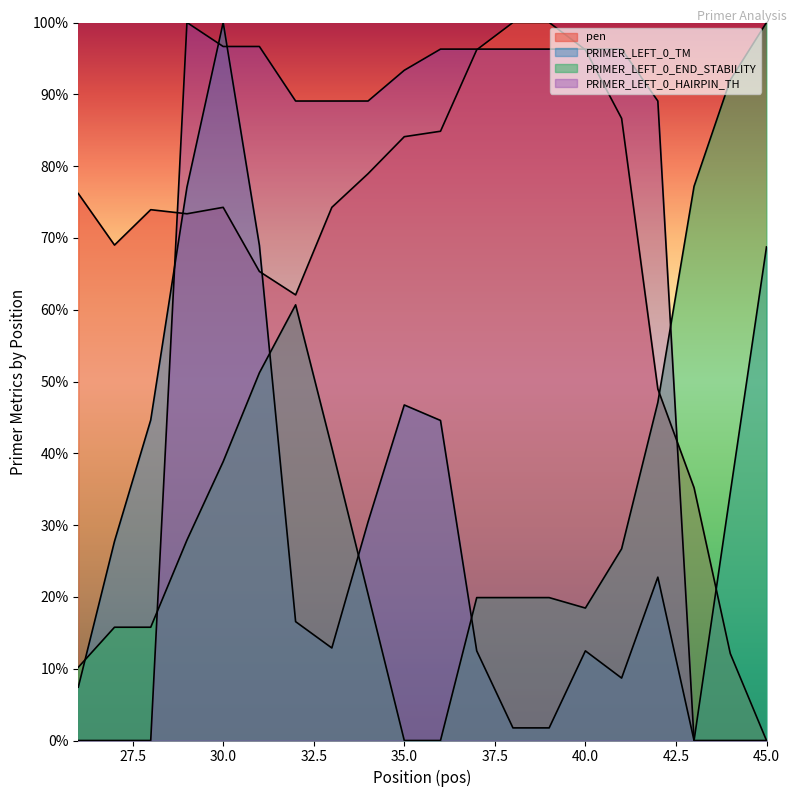

Rank the series by their maximum value, from lowest to highest.

pen, PRIMER_LEFT_0_TM, PRIMER_LEFT_0_END_STABILITY, PRIMER_LEFT_0_HAIRPIN_TH